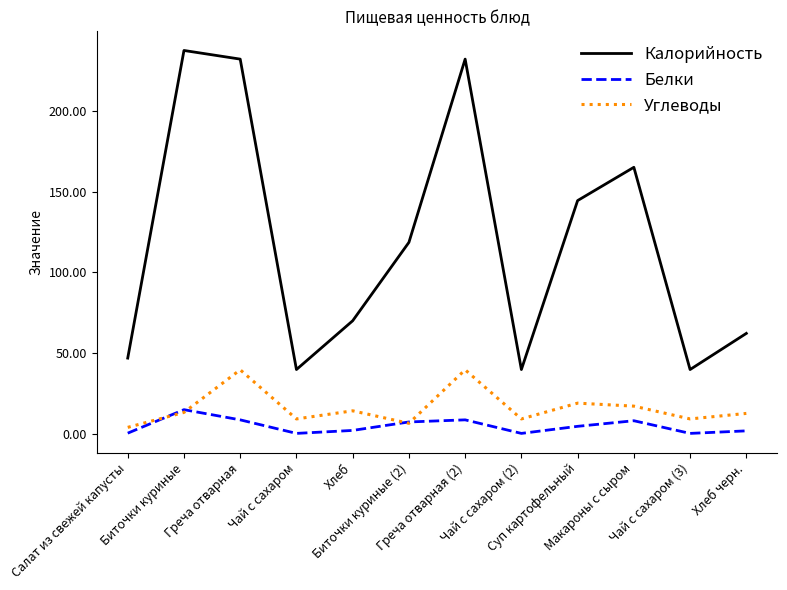

List the series in order of their peak value, lowest first.

Белки, Углеводы, Калорийность